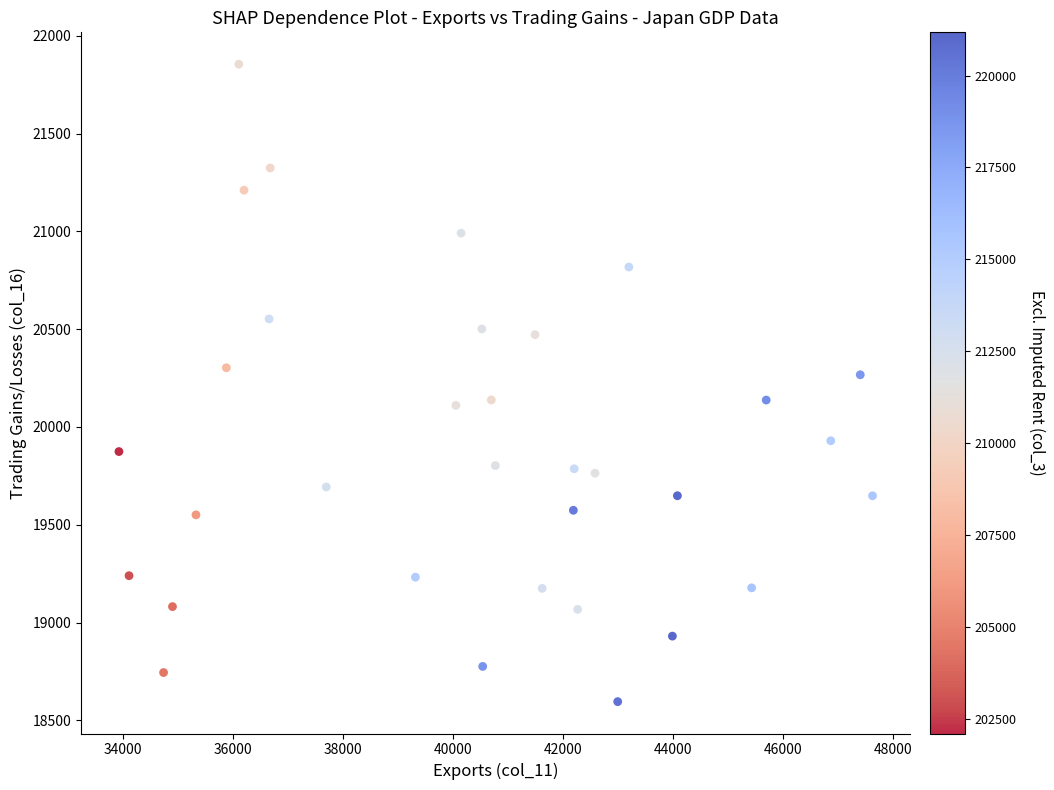

What is the range of Y values (max minus min)?

3258.6